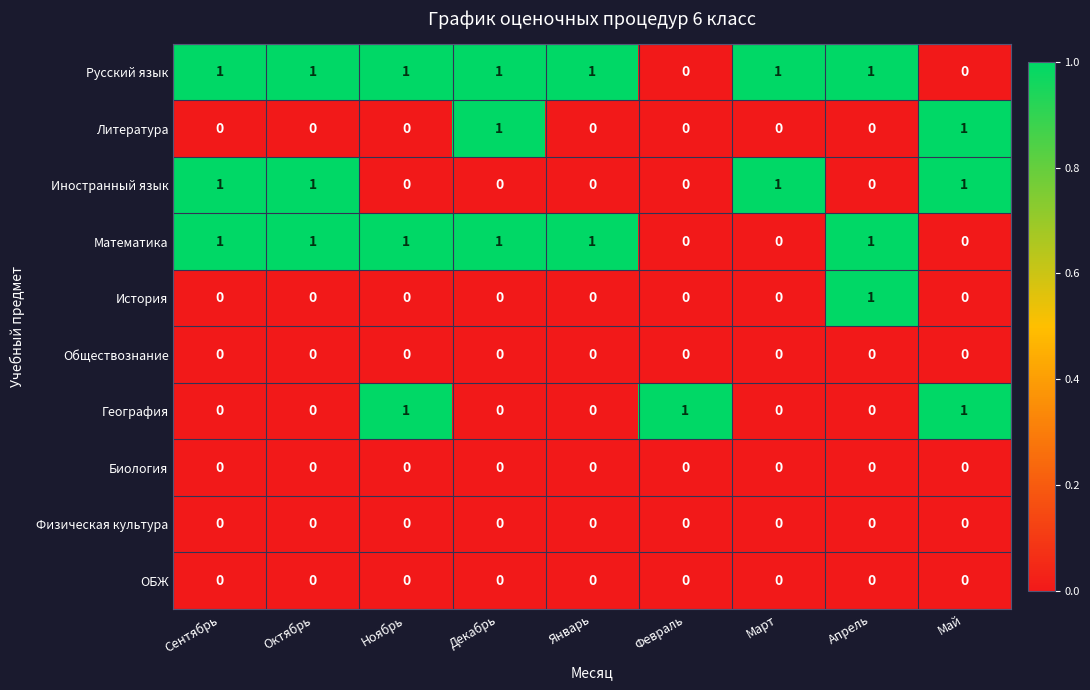

Is the value of Математика at Апрель greater than the value of Физическая культура at Декабрь?

Yes